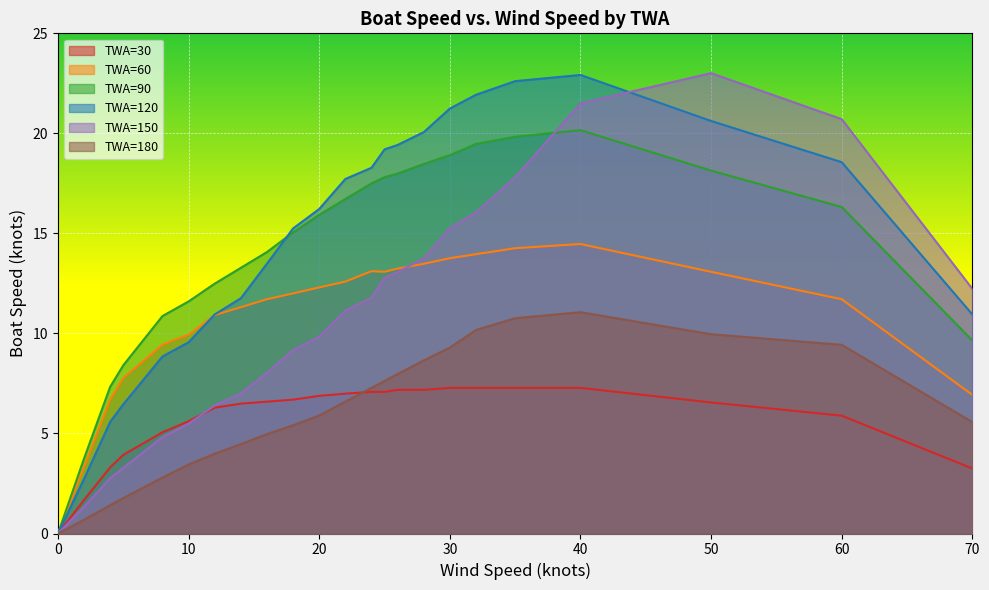

True or false: TWA=30 has more than 1 interior local peaks.

False